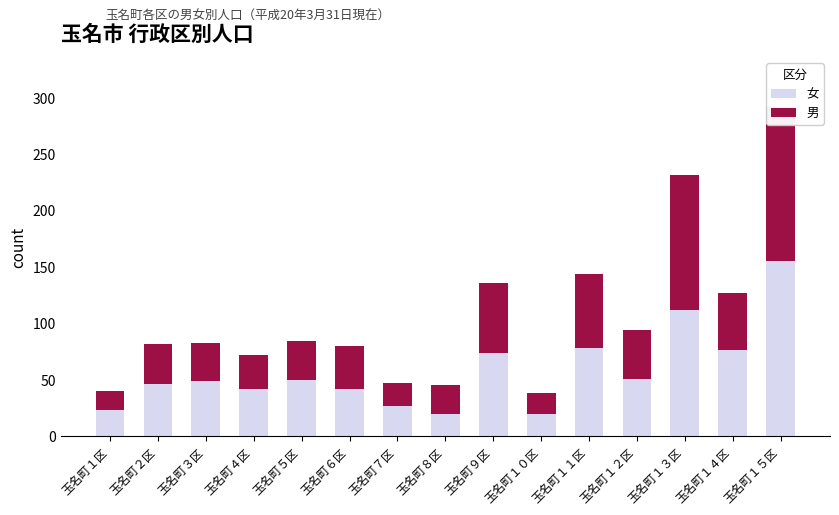

At how many categories does at least one series exceed 107?

2